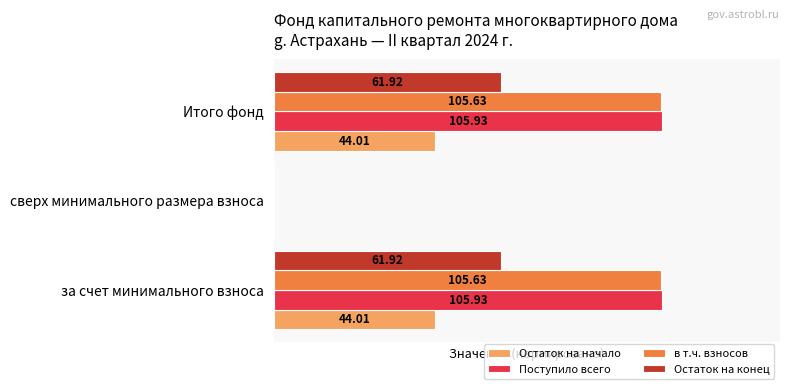

What are all the series names shown in the legend?

Остаток на начало, Поступило всего, в т.ч. взносов, Остаток на конец